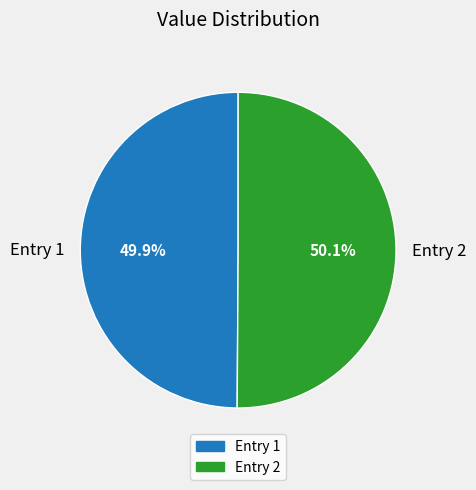

Is there any slice that represents more than half of the pie?

Yes